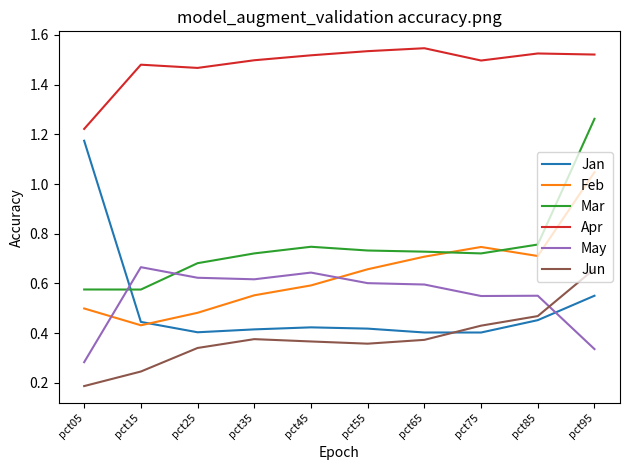

What is the sum of all Jun values?

3.8